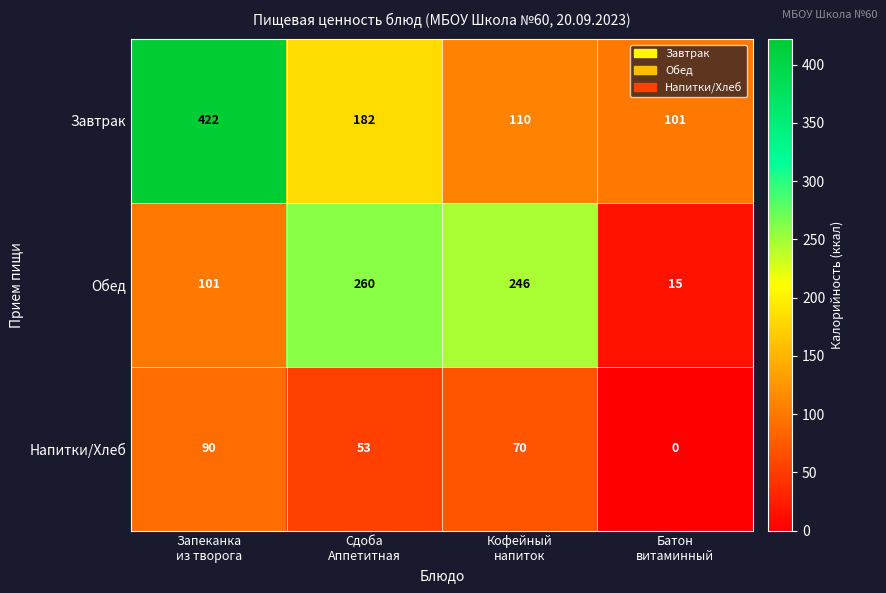

What is the minimum value for Обед?

15